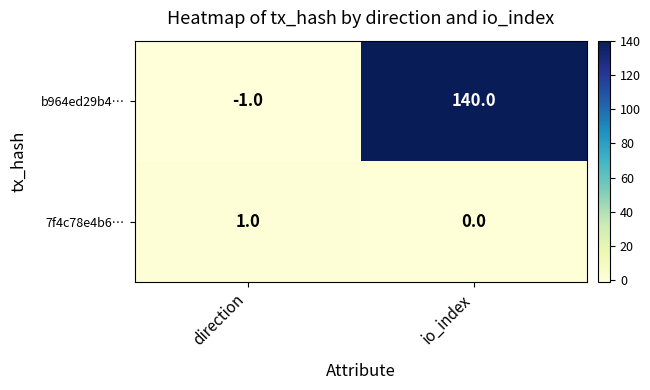

Reading left to right, what are all the values shown in this chart?

b964ed29b4…: direction=-1	io_index=140
7f4c78e4b6…: direction=1	io_index=0